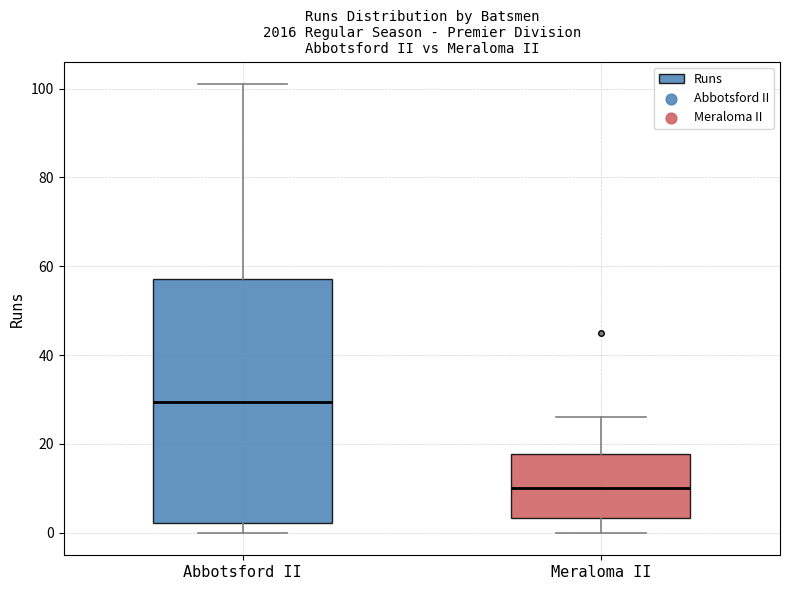

Which box is the tallest, from its lower edge to its upper edge?

Abbotsford II